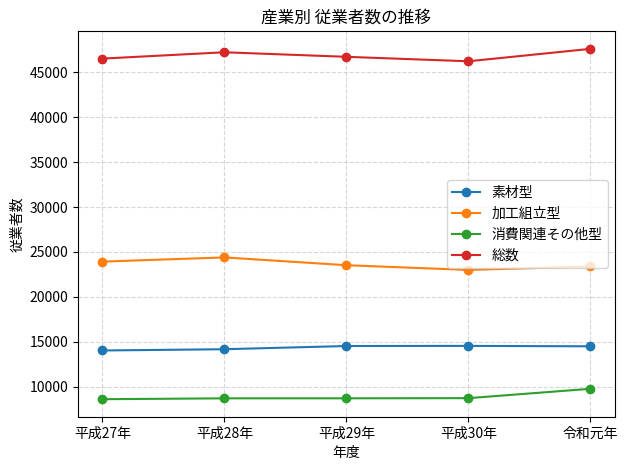

What is the approximate value of 総数 at 令和元年, to the nearest 50?

47600